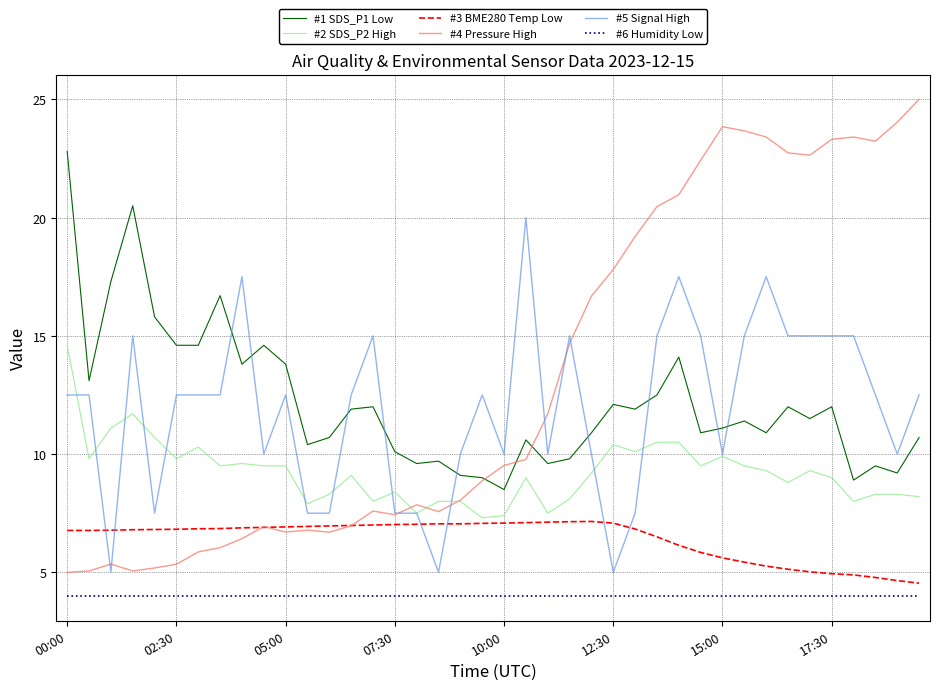

What is the minimum value shown in the chart?

4.0